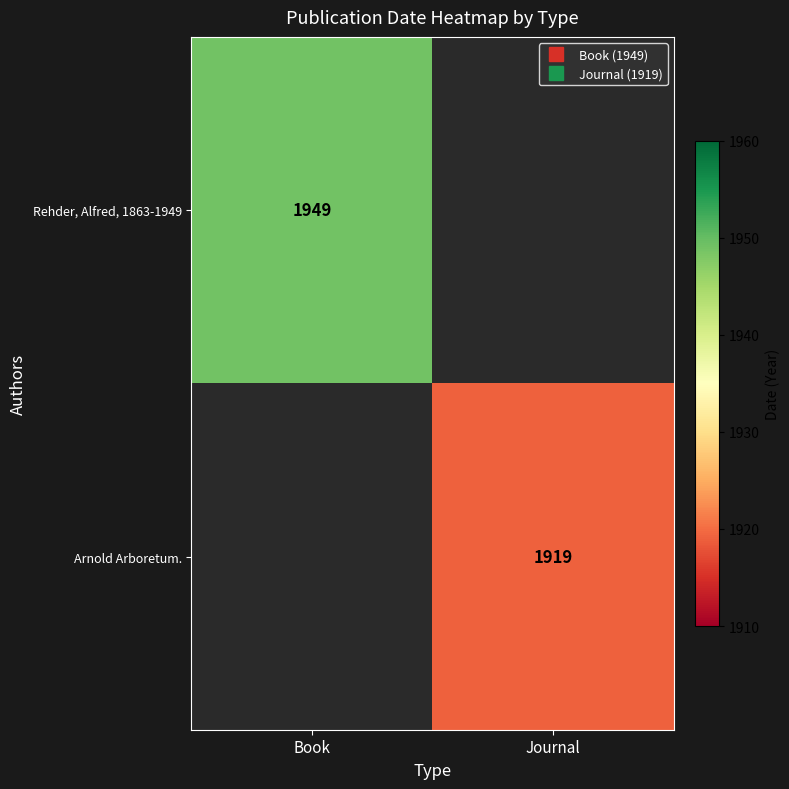

What is the minimum value shown in the chart?

1919.0